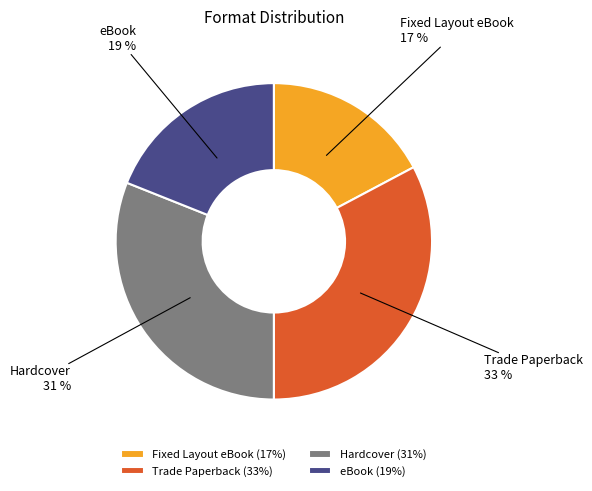

Does Trade Paperback represent more than half of the total?

No